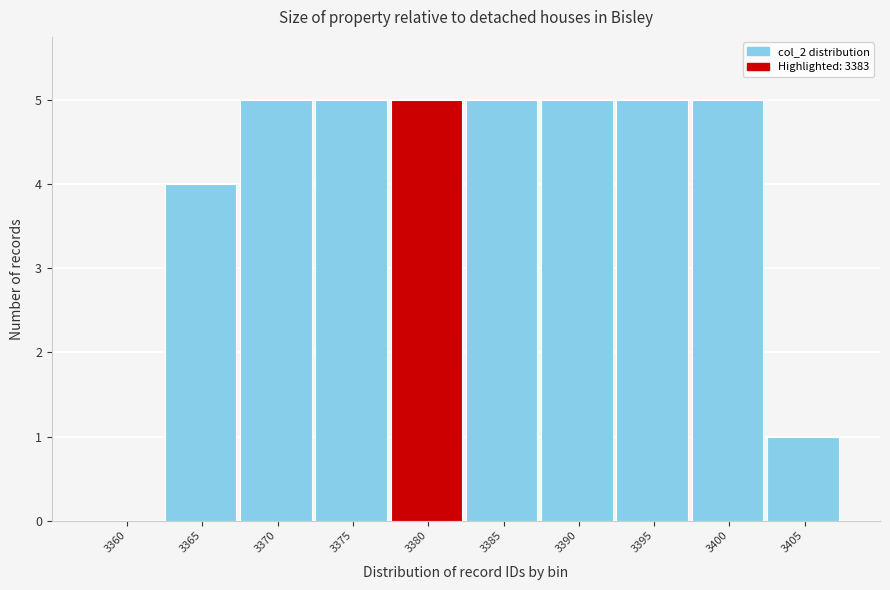

Reading left to right, extract all data points from this chart.

3360=0	3365=4	3370=5	3375=5	3380=5	3385=5	3390=5	3395=5	3400=5	3405=1